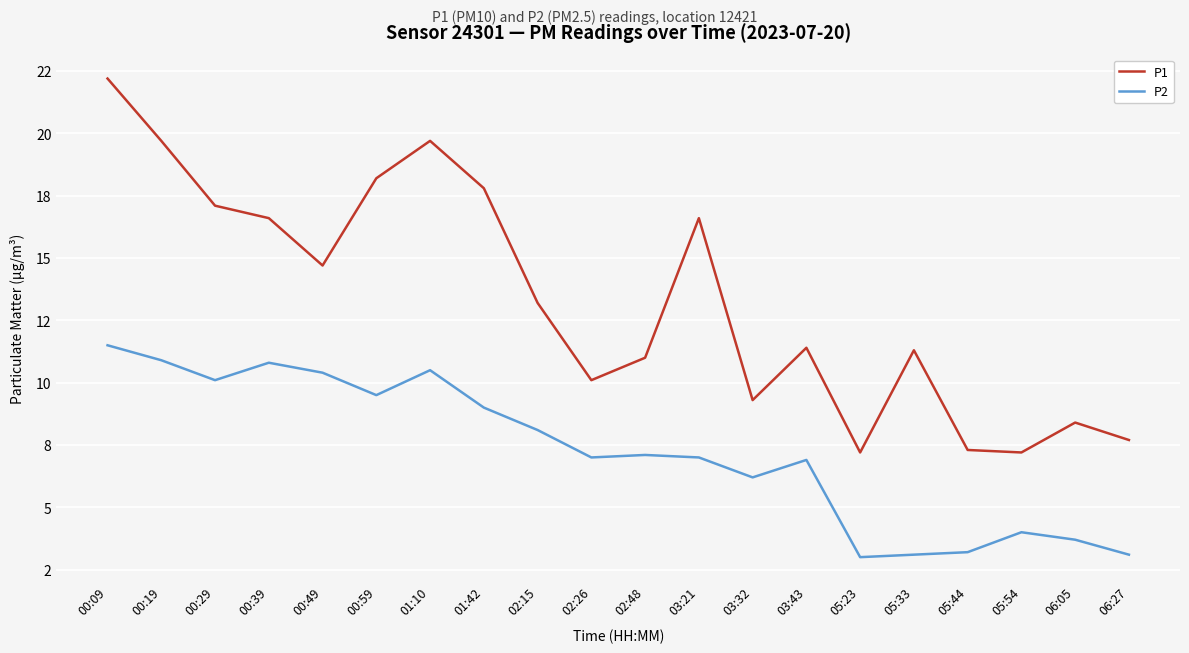

At how many categories does at least one series exceed 19?

3